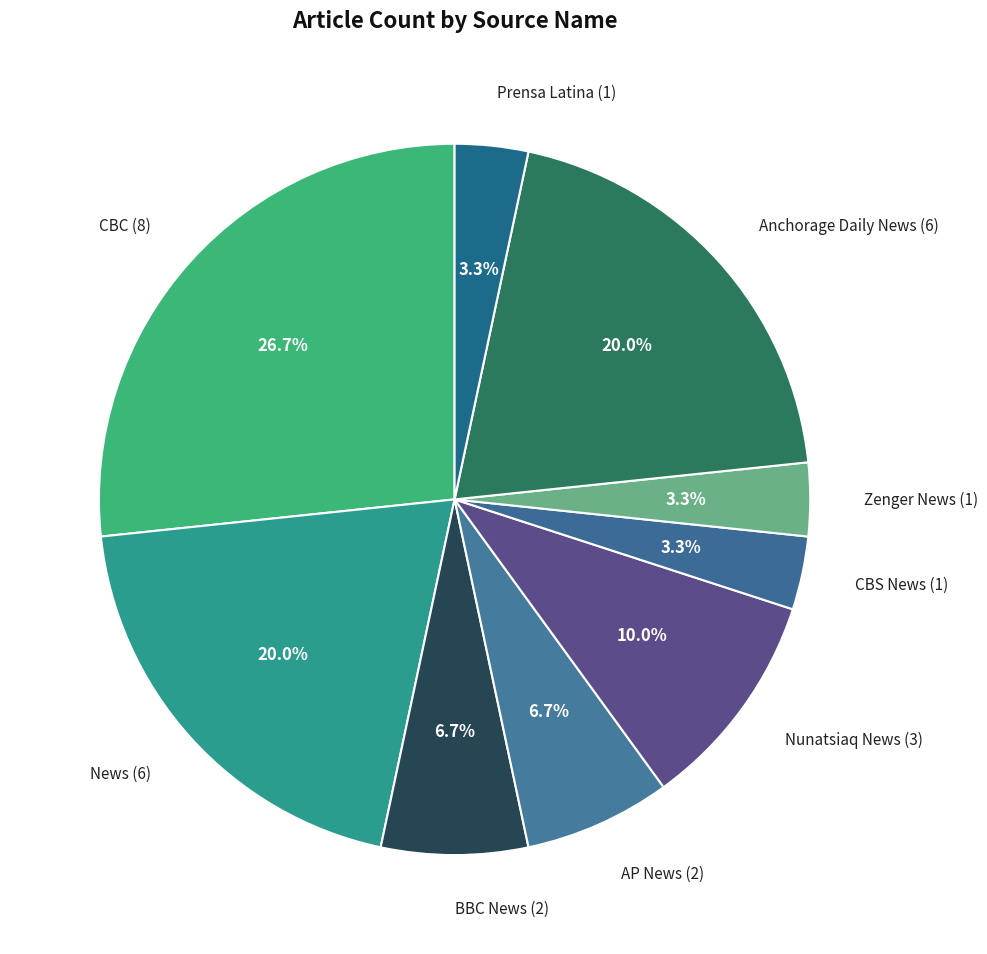

Does News (6) account for over 50% of the chart?

No